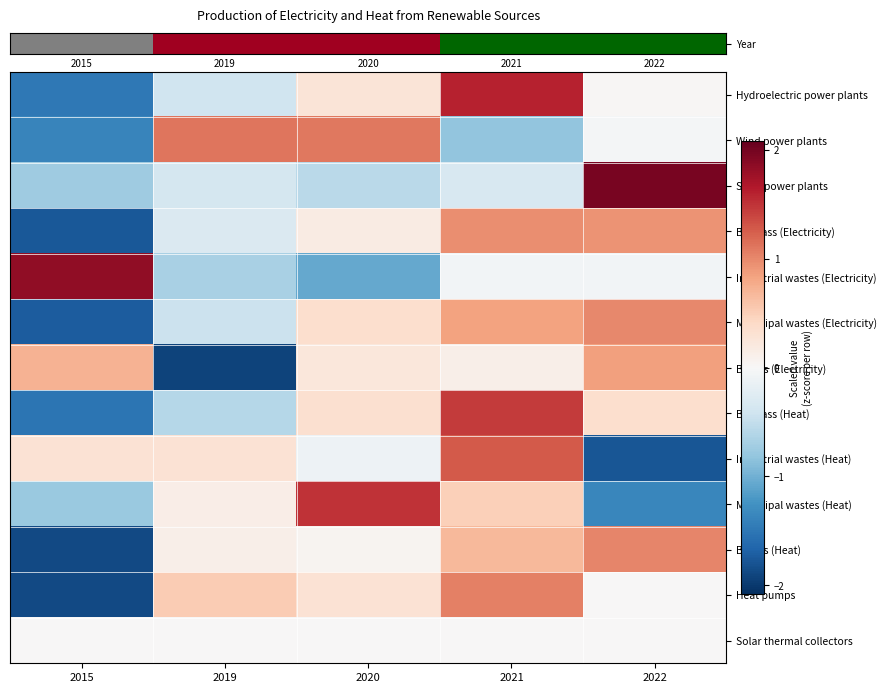

How many series are shown in this chart?

13